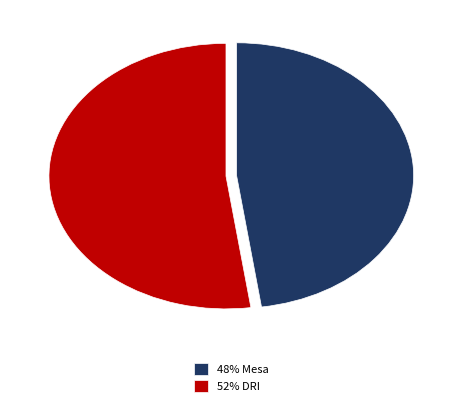

Is the sum of 52% DRI and 48% Mesa greater than half?

Yes